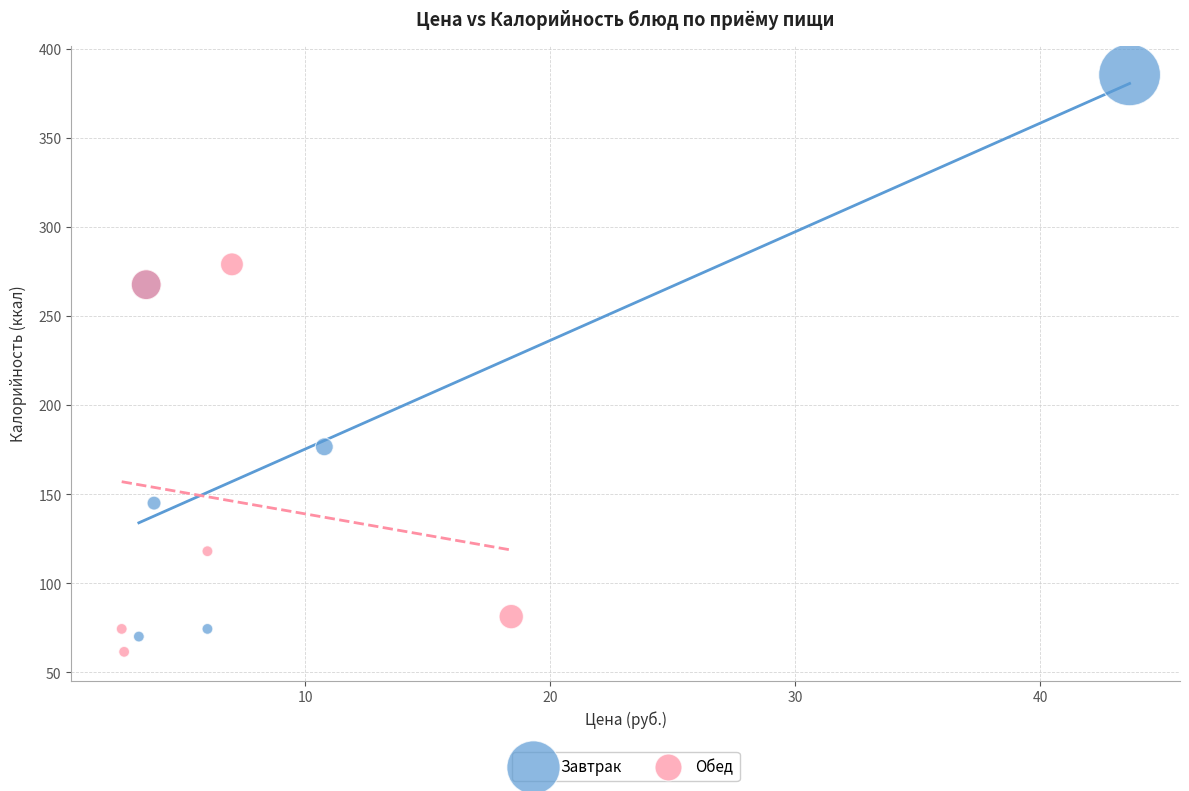

Which series reaches the maximum Y coordinate?

Завтрак